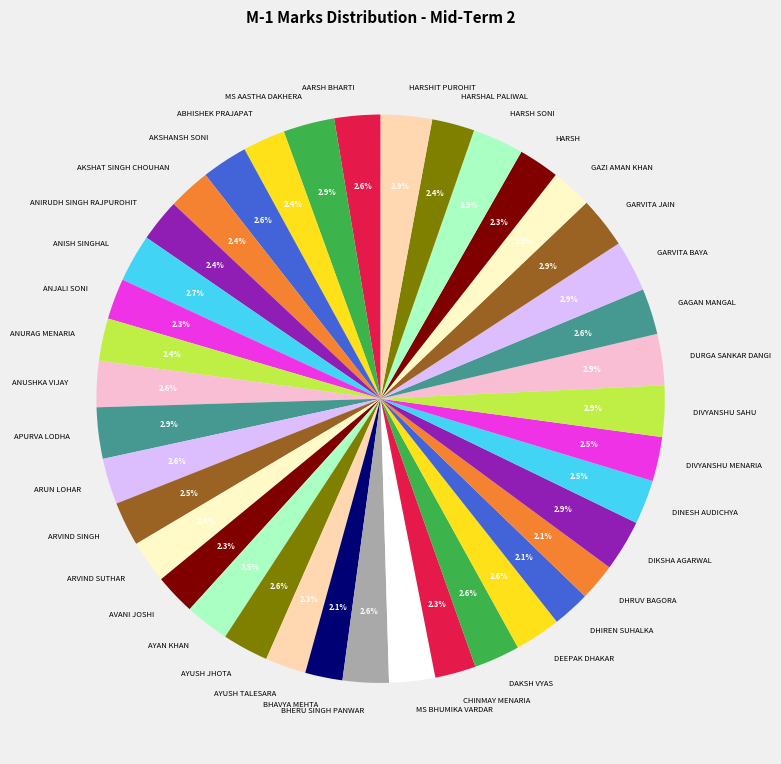

How many segments does this pie chart have?

39